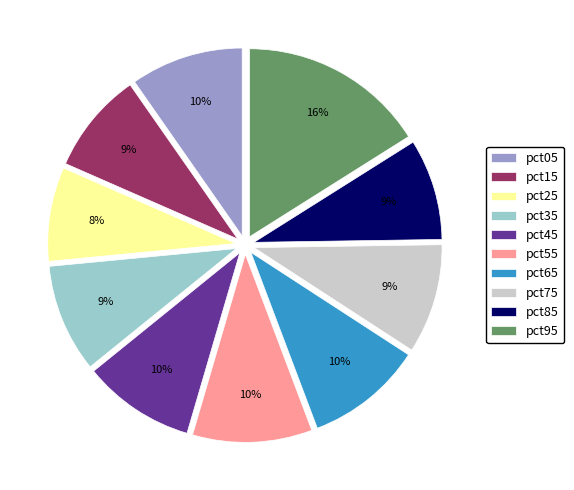

To the nearest percent, what is the combined percentage of pct85 and pct35?

18%